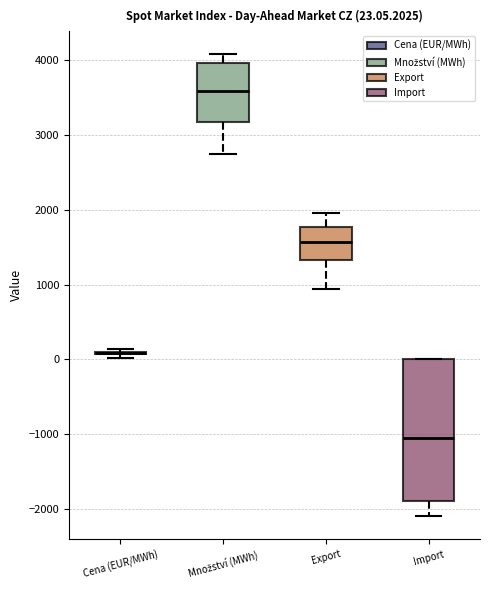

Which box is the tallest, from its lower edge to its upper edge?

Import